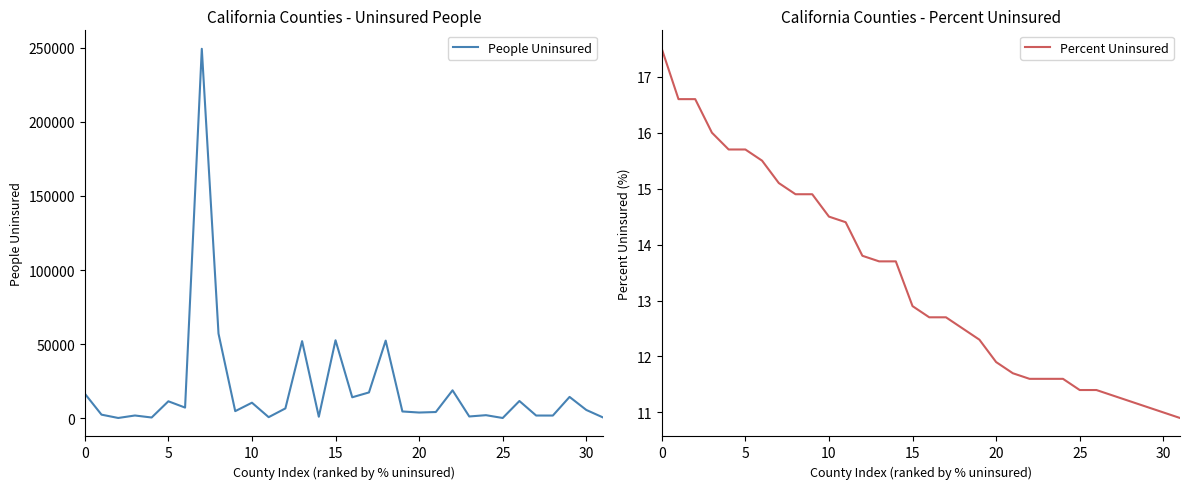

How many distinct data groups are displayed?

2